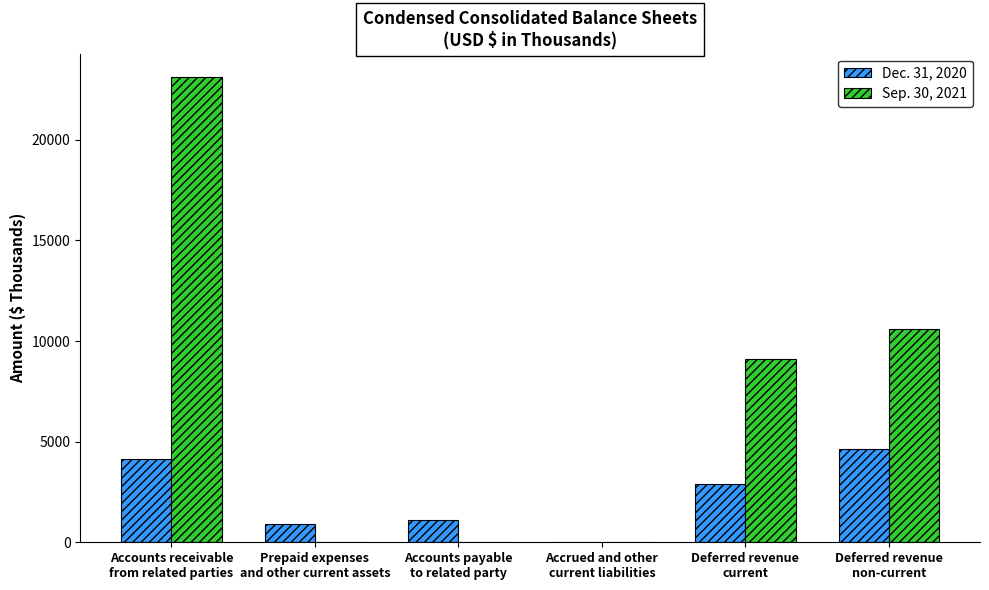

How many groups of bars are there?

6